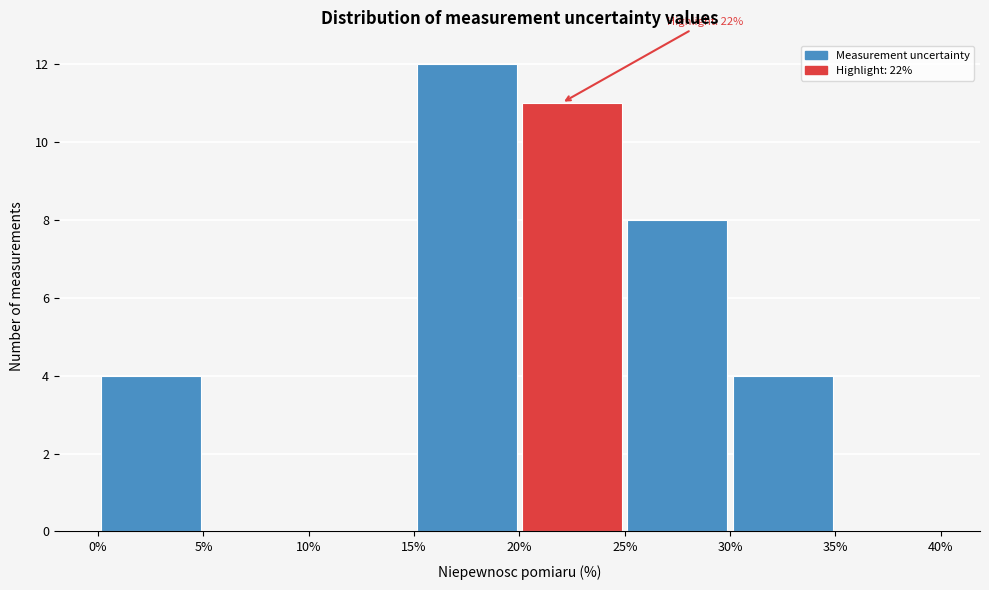

Which range on the x-axis has the tallest bar?

15% to 20%